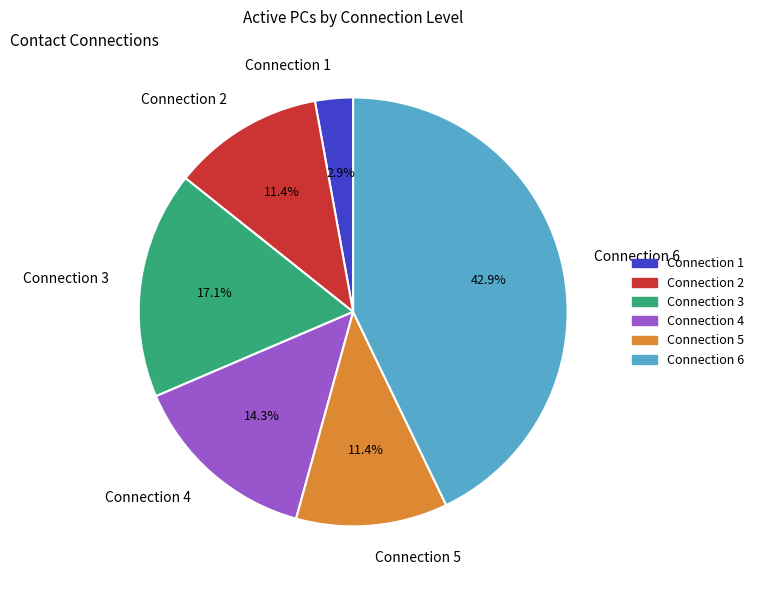

Which slice is the largest?

Connection 6